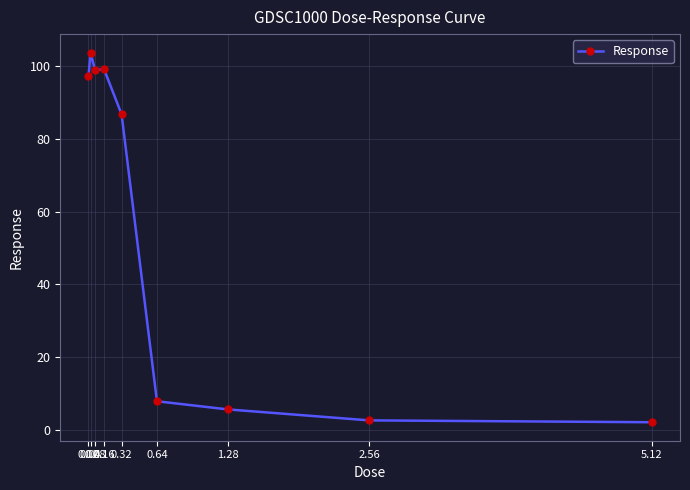

What is the minimum value shown in the chart?

2.2